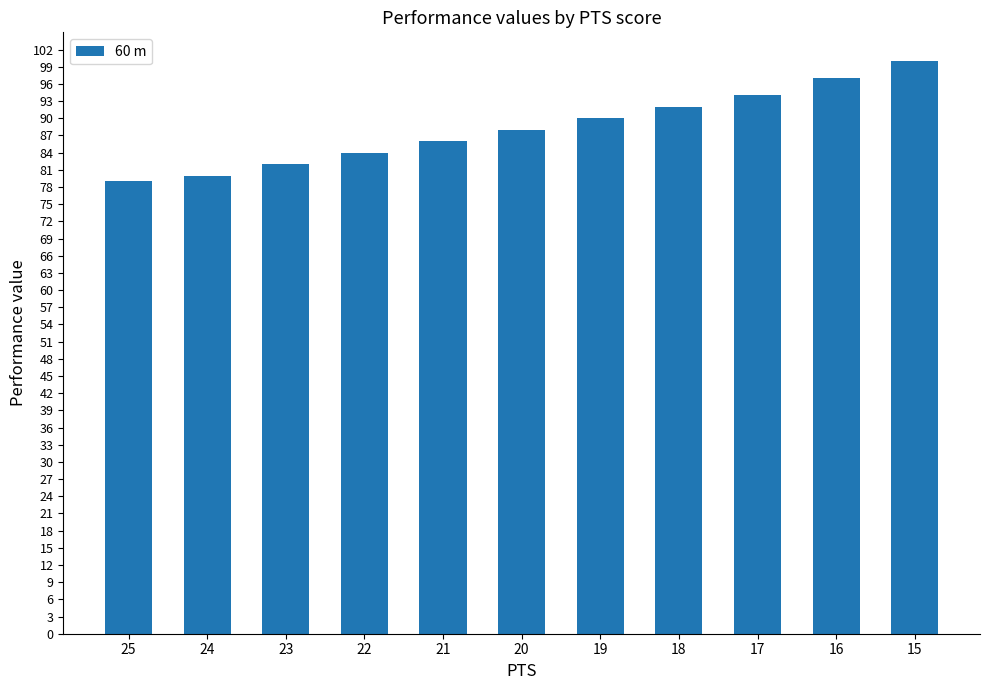

What is the sum of the values at 25 and 19?

169